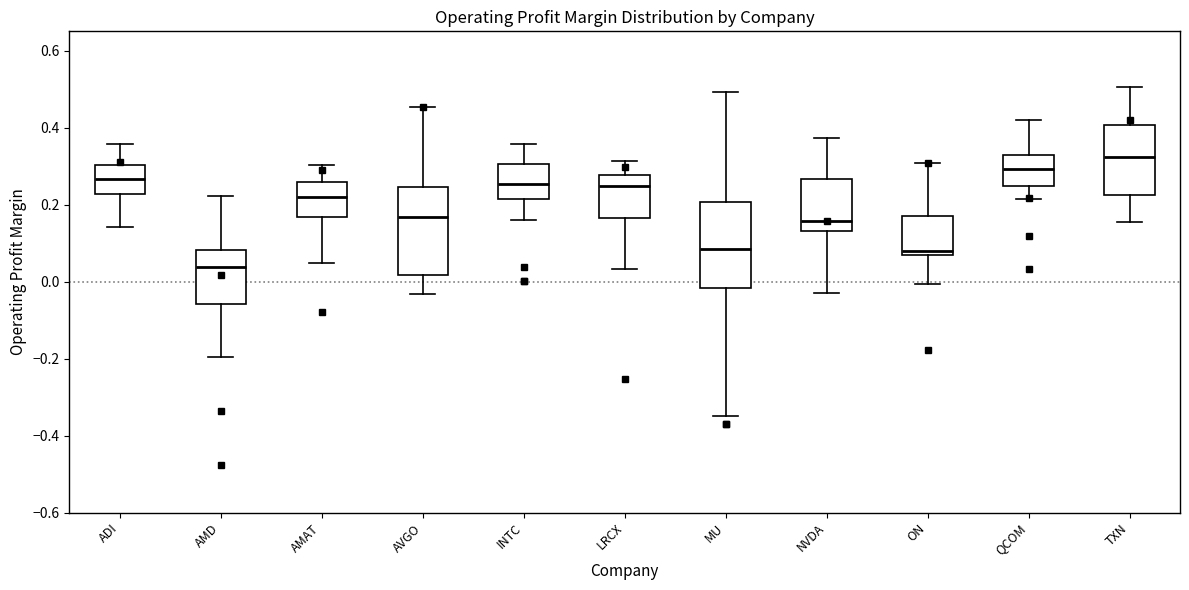

Reading left to right, read every box against the y-axis: the position of its median line, the range the box covers, and the ends of its whiskers. The values are not printed on the chart, so give them approximately, as read against the axis.

ADI: median 0.26, box 0.22 to 0.30, whiskers 0.14 to 0.36
AMD: median 0.04, box -0.06 to 0.08, whiskers -0.20 to 0.22
AMAT: median 0.22, box 0.16 to 0.26, whiskers 0.04 to 0.30
AVGO: median 0.16, box 0.02 to 0.24, whiskers -0.04 to 0.46
INTC: median 0.26, box 0.22 to 0.30, whiskers 0.16 to 0.36
LRCX: median 0.24, box 0.16 to 0.28, whiskers 0.04 to 0.32
MU: median 0.08, box -0.02 to 0.20, whiskers -0.34 to 0.50
NVDA: median 0.16, box 0.14 to 0.26, whiskers -0.02 to 0.38
ON: median 0.08, box 0.06 to 0.16, whiskers 0.00 to 0.30
QCOM: median 0.30, box 0.24 to 0.32, whiskers 0.22 to 0.42
TXN: median 0.32, box 0.22 to 0.40, whiskers 0.16 to 0.50